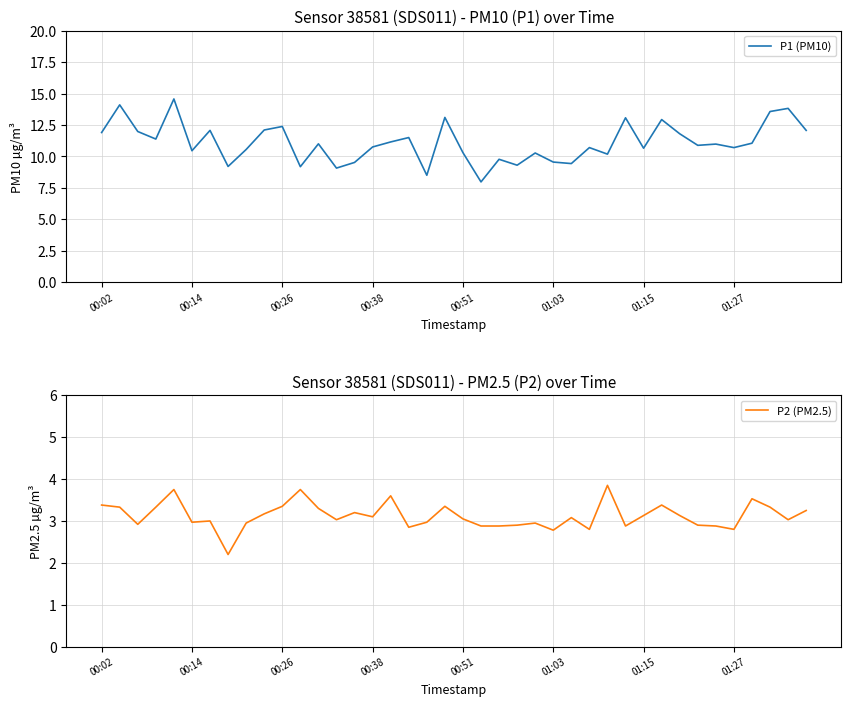

At which label does P2 (PM2.5) first exceed 3?

00:02